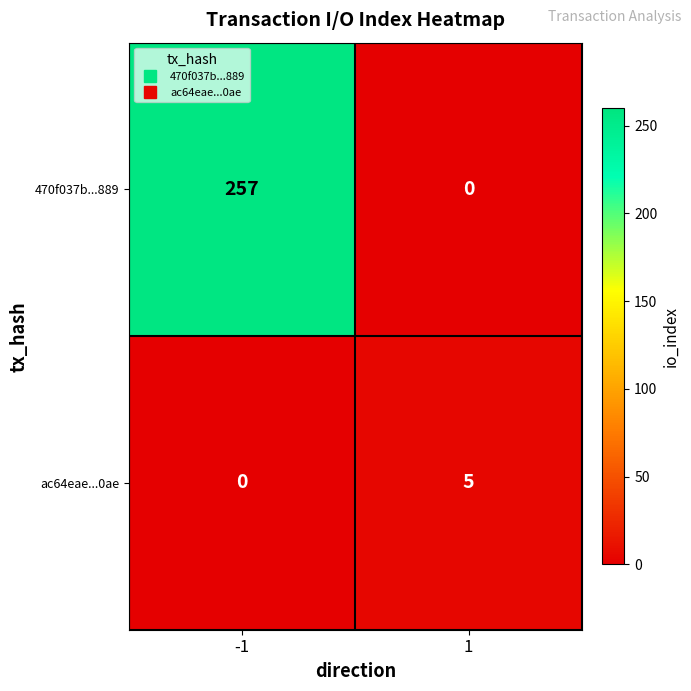

What is the sum of all 470f037b...889 values?

257